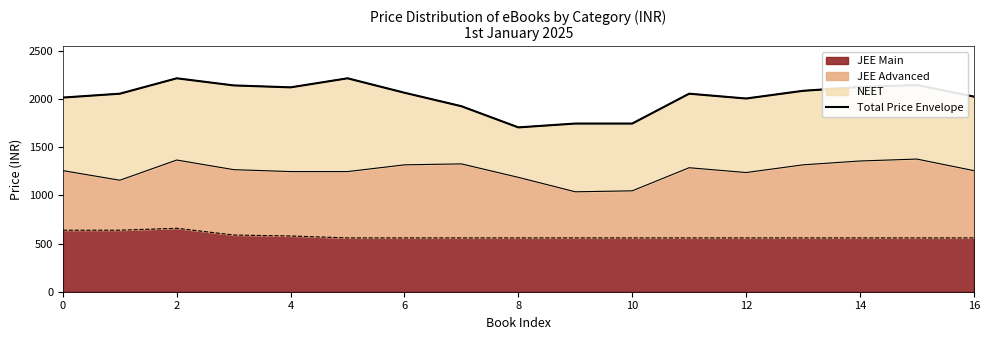

What is the sum of all values?

34421